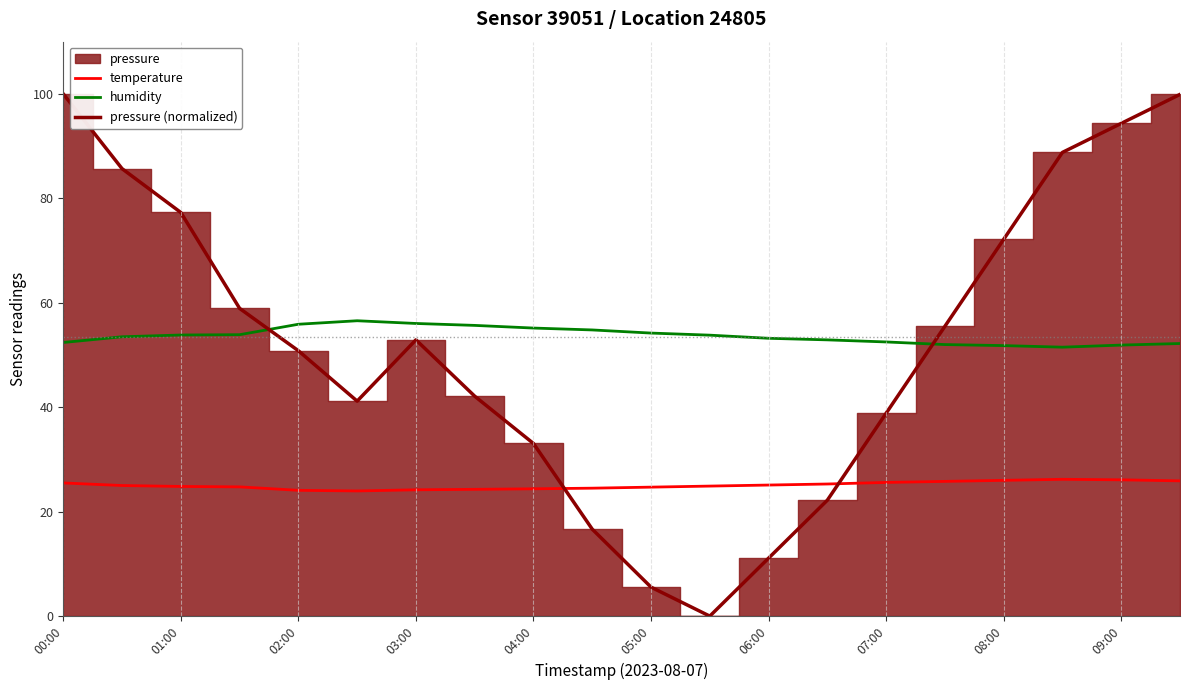

Which series has the largest total across all categories?

humidity